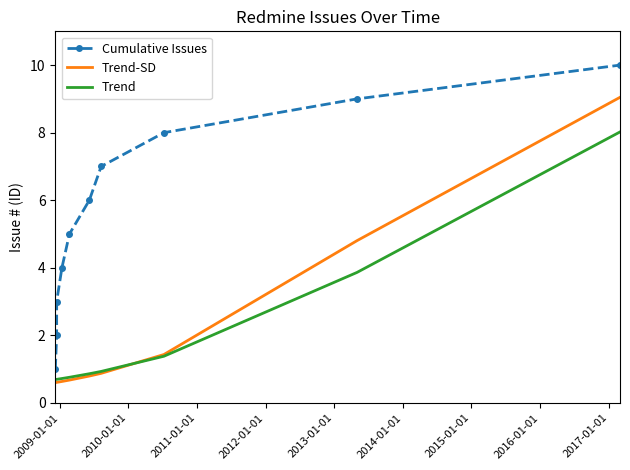

How many lines are shown in the chart?

3